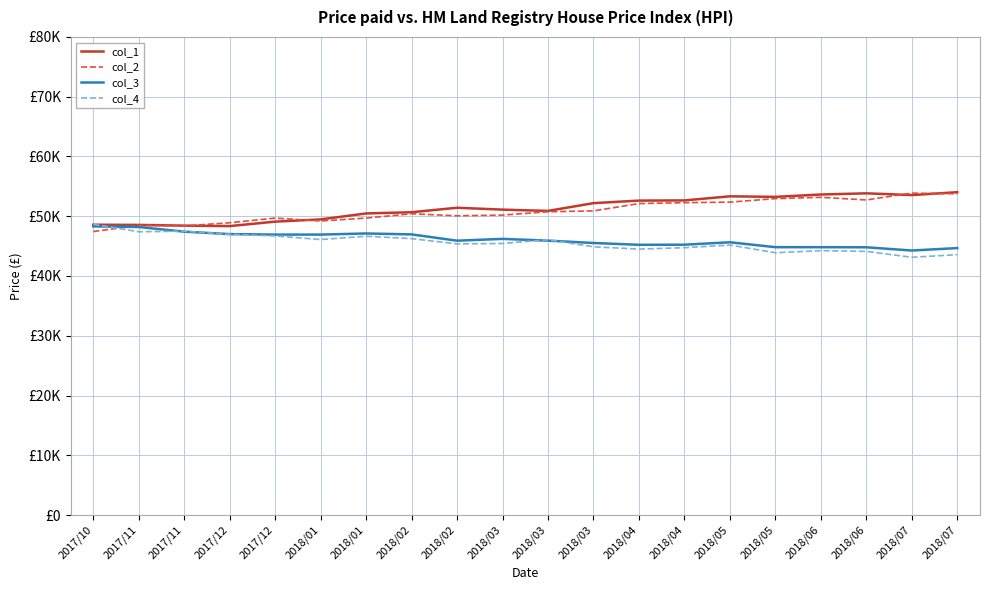

What is the label of the 17th point from the right?

2017/12